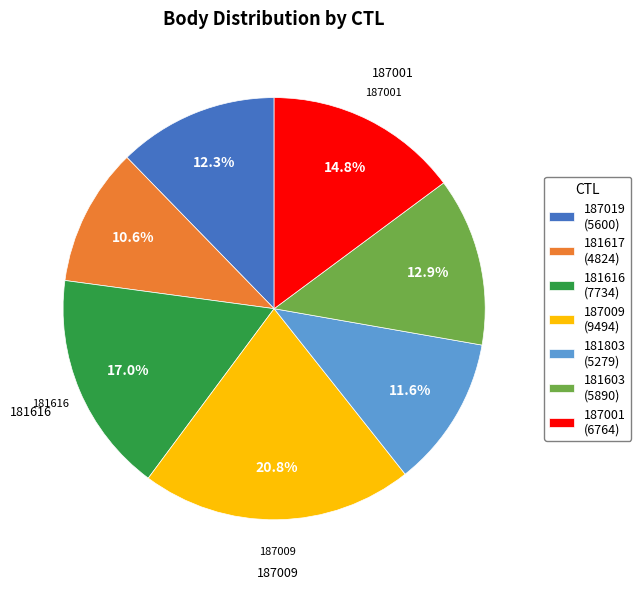

To the nearest percent, what portion does 187009 represent?

21%